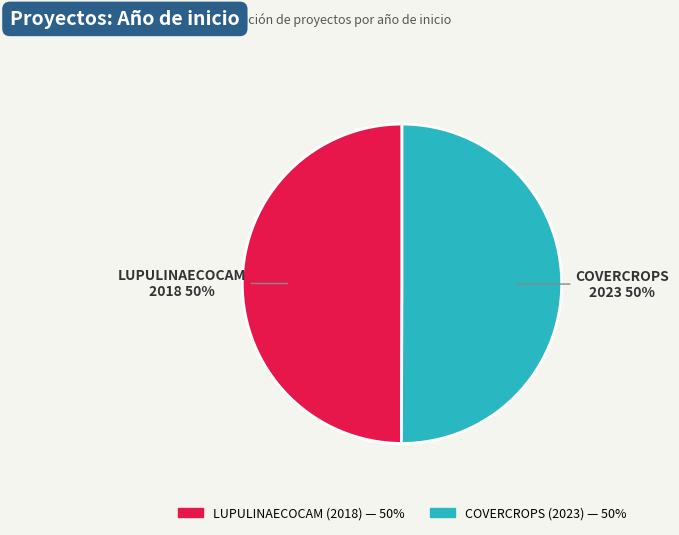

To the nearest percent, what percentage of the pie is COVERCROPS (2023)?

50%